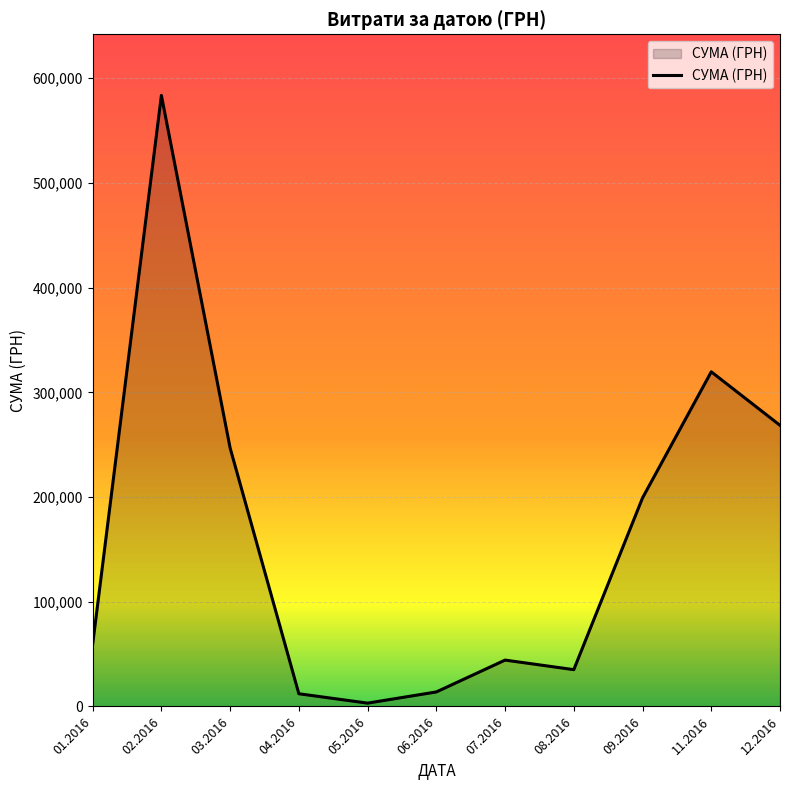

Which has a higher value, 09.2016 or 01.2016?

09.2016